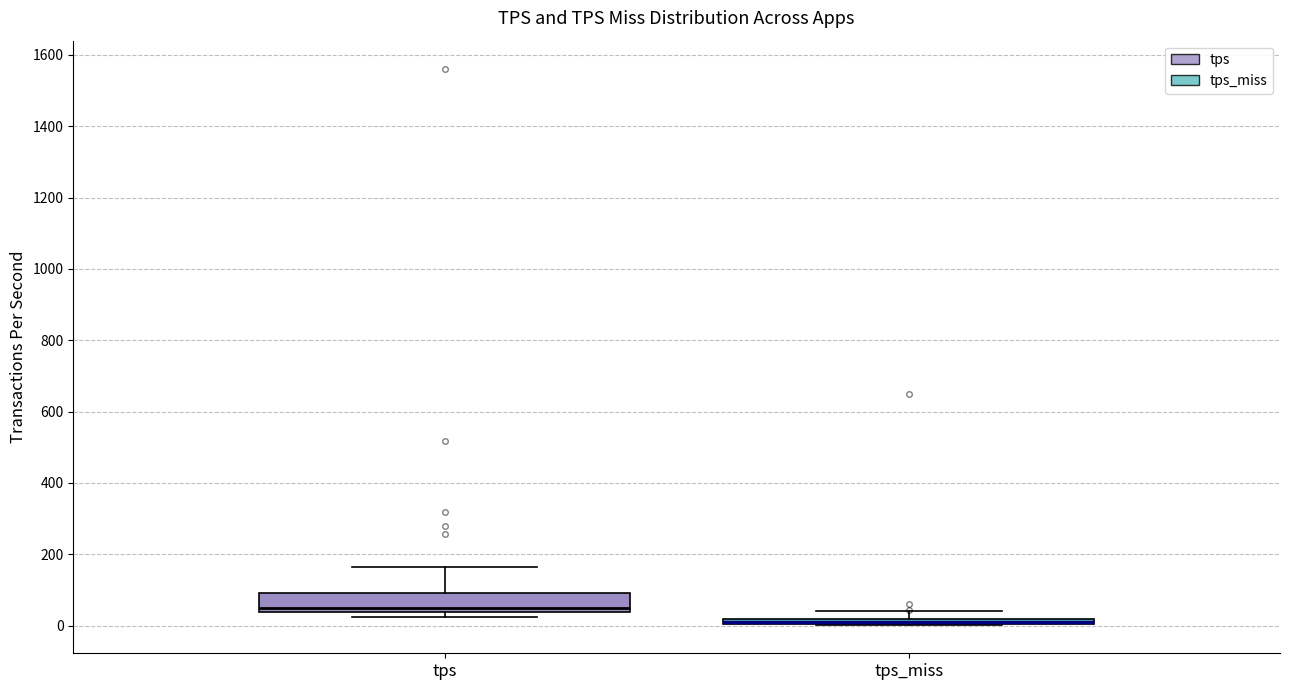

Comparing the boxes themselves (not the whiskers), which one is the tallest?

tps